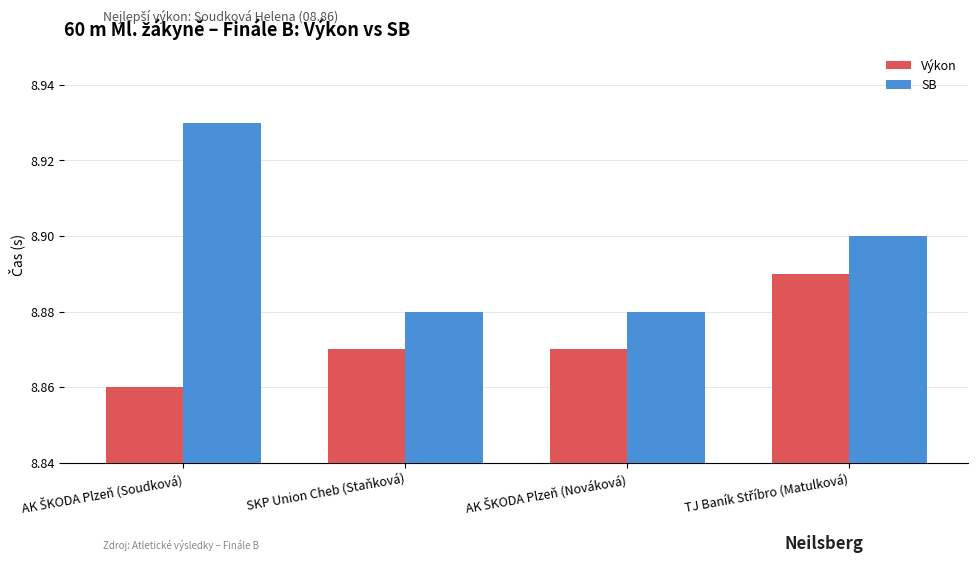

At how many categories does at least one series exceed 8?

4